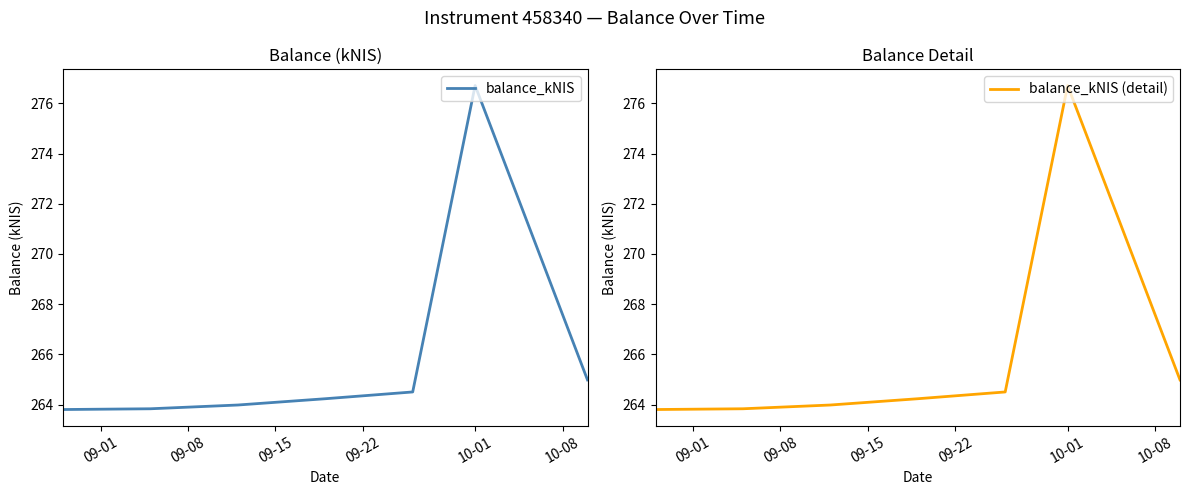

The balance_kNIS (detail) series shows 100.5 at 09-08. True or false?

False